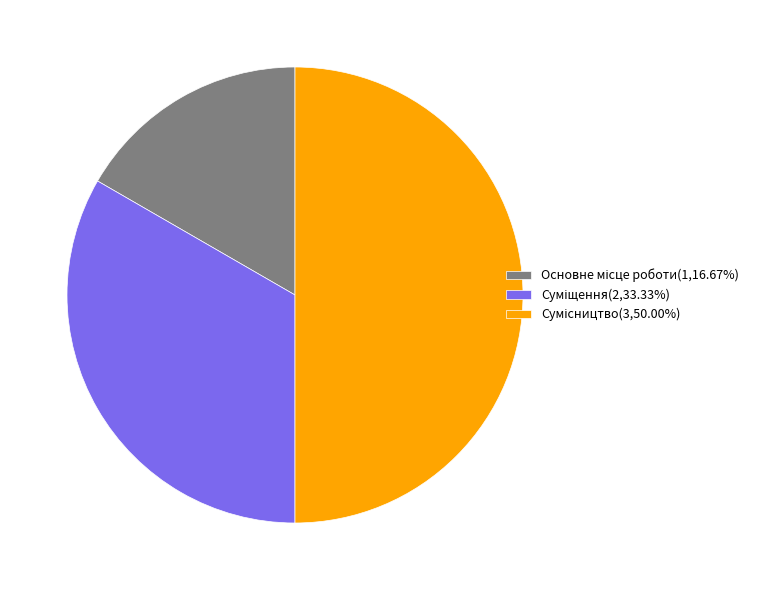

Rank the categories by value from lowest to highest.

Основне місце роботи, Суміщення, Сумісництво